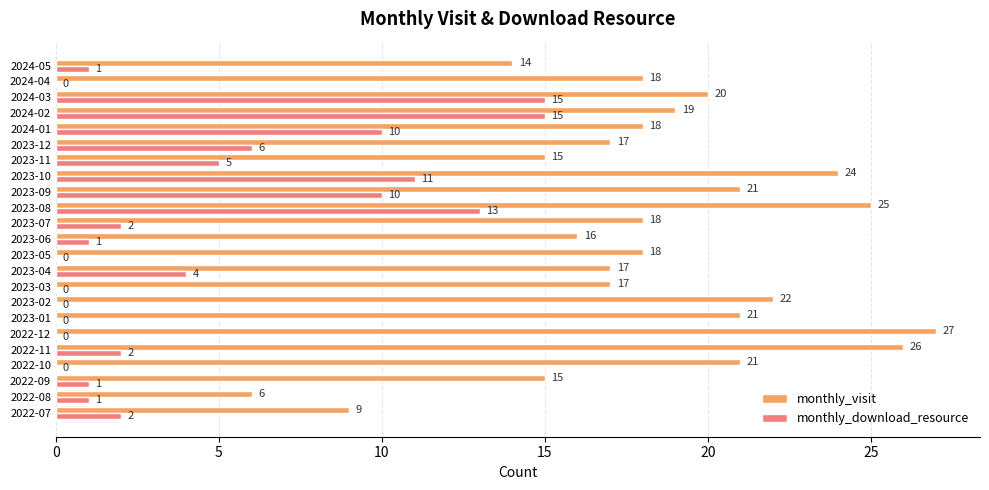

Is the value of monthly_visit at 2023-11 greater than the value of monthly_download_resource at 2022-10?

Yes